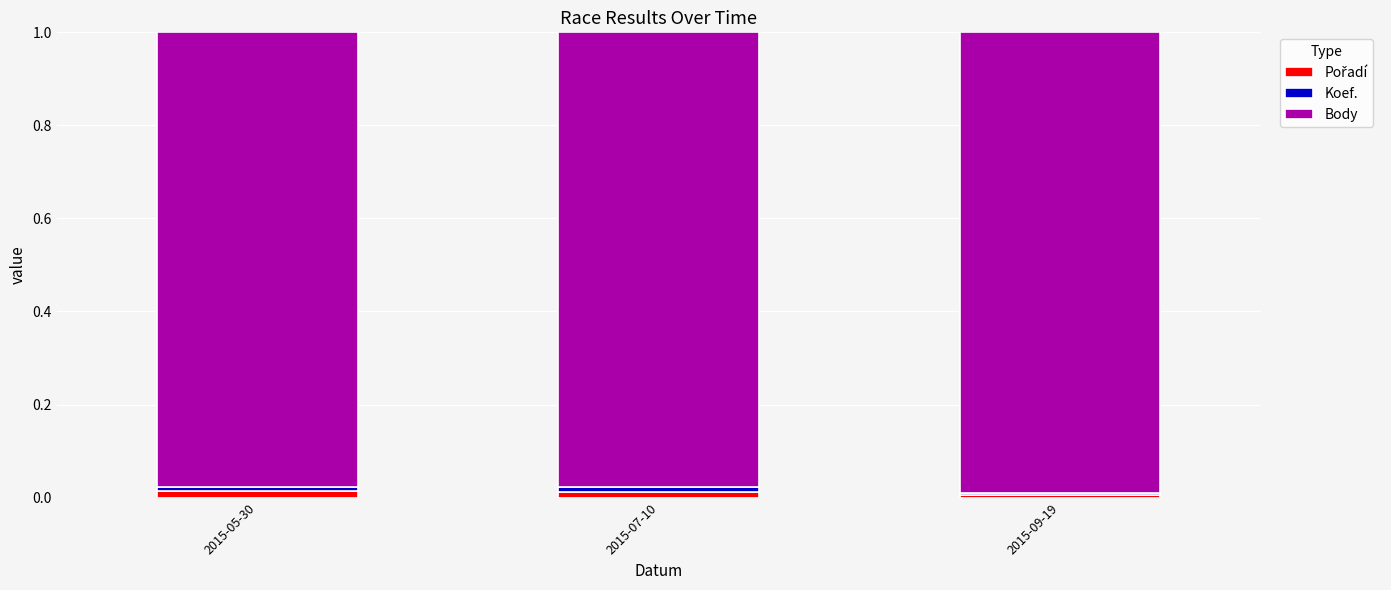

Which has a higher value, 2015-09-19 or 2015-07-10?

2015-07-10